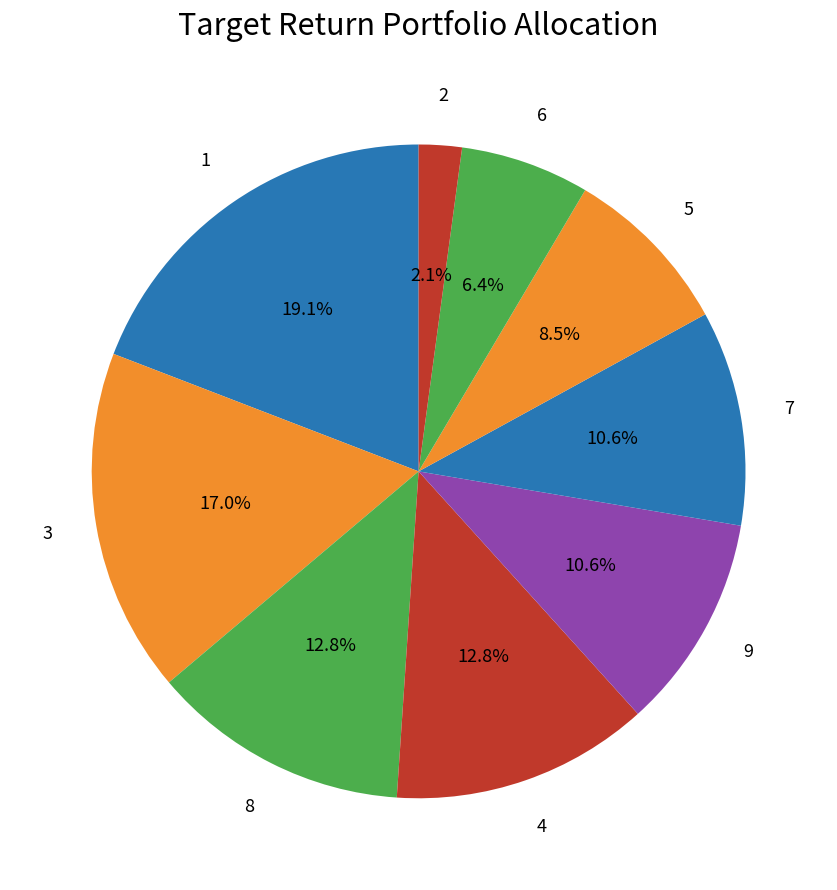

How many segments does this pie chart have?

9